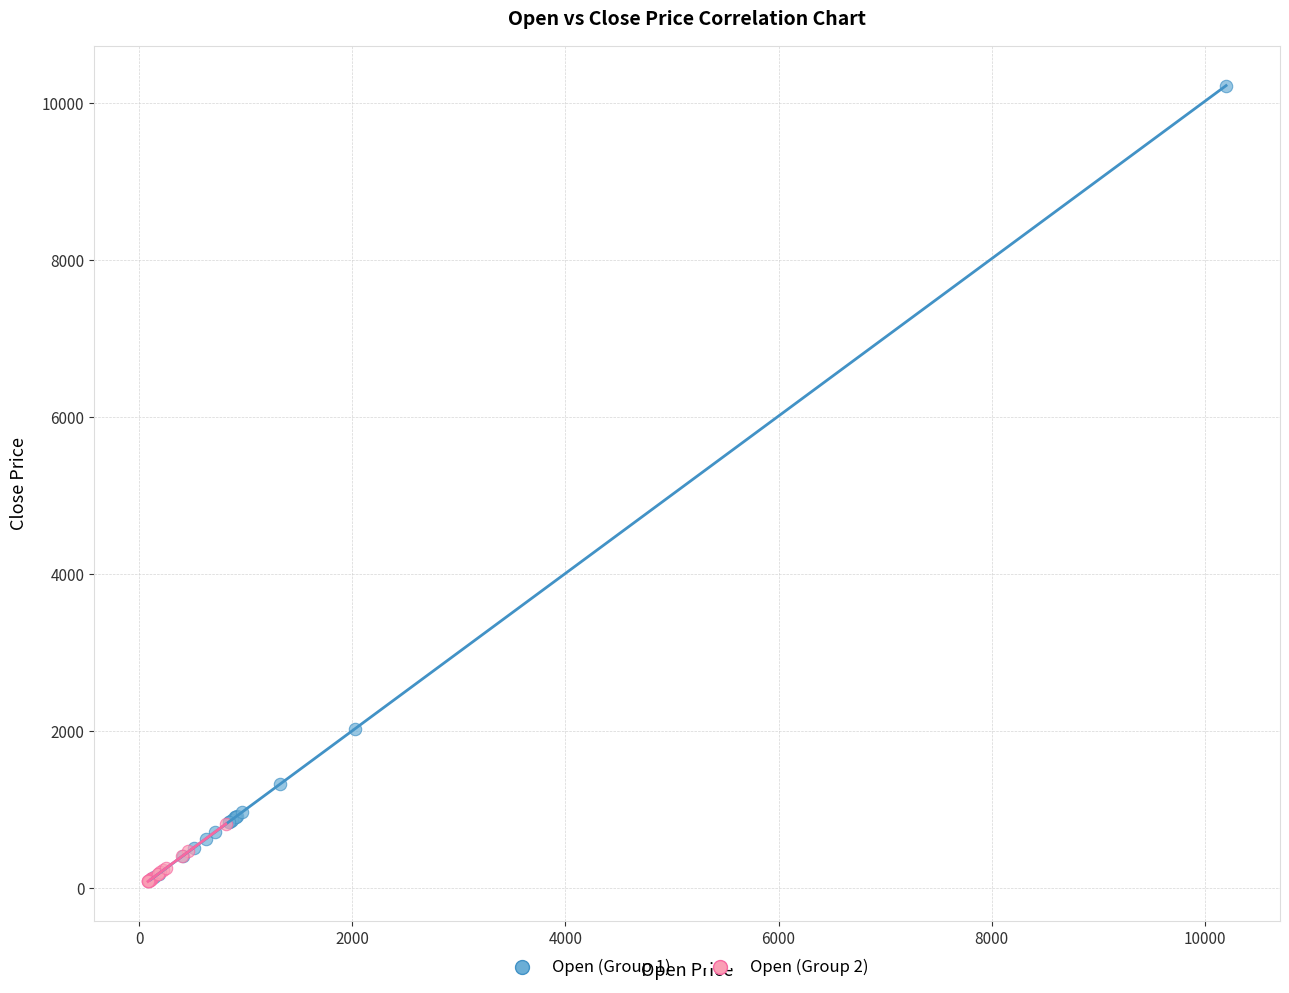

Which series has the largest Y range (max minus min)?

Open (Group 1)